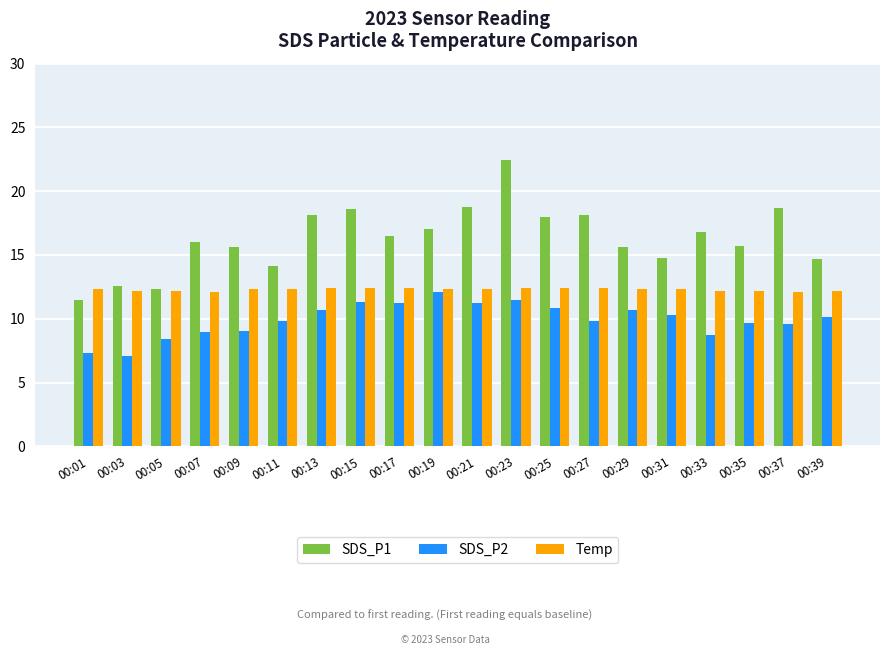

Which series has the largest range (max minus min)?

SDS_P1